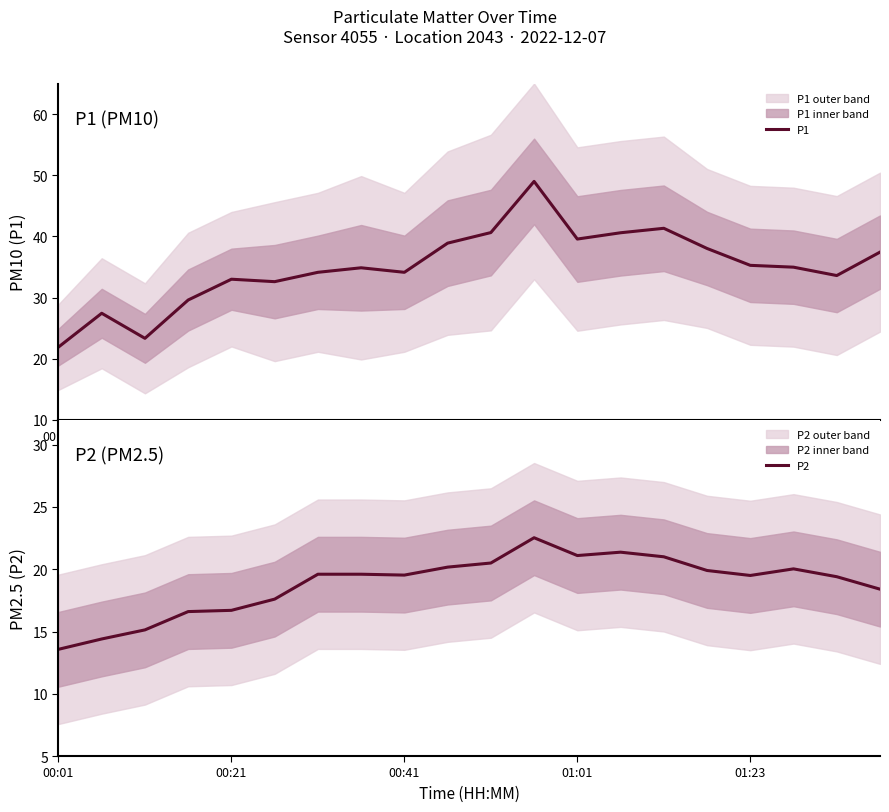

Count the number of categories in the chart.

20